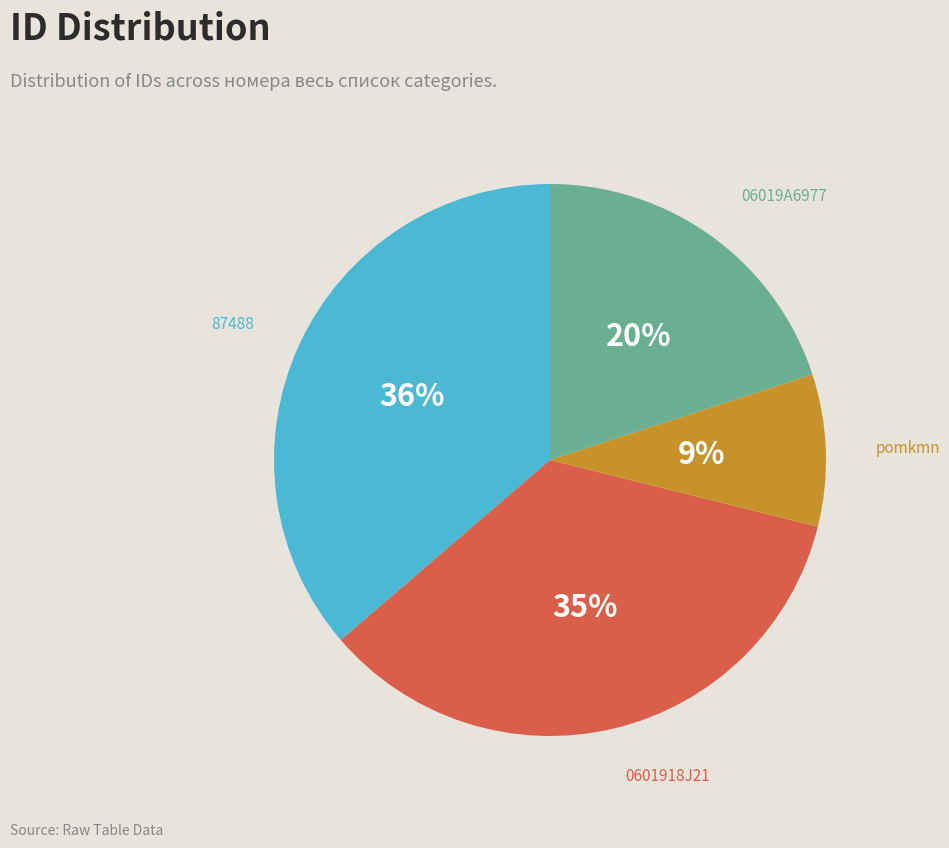

To the nearest percent, what portion does 87488 represent?

36%